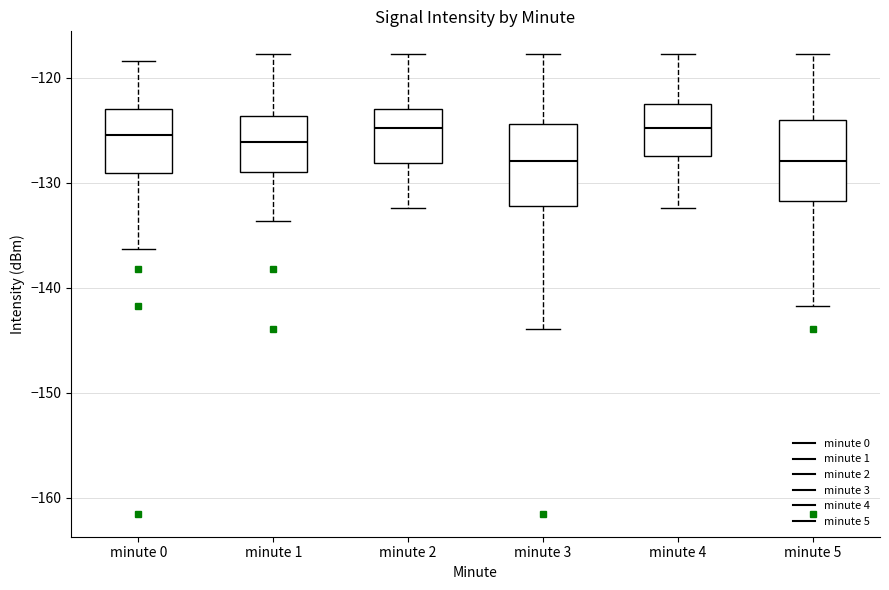

Where does the lower whisker of the box for minute 3 end on the y-axis? The values are not printed on the chart, so give them approximately, as read against the axis.

-144